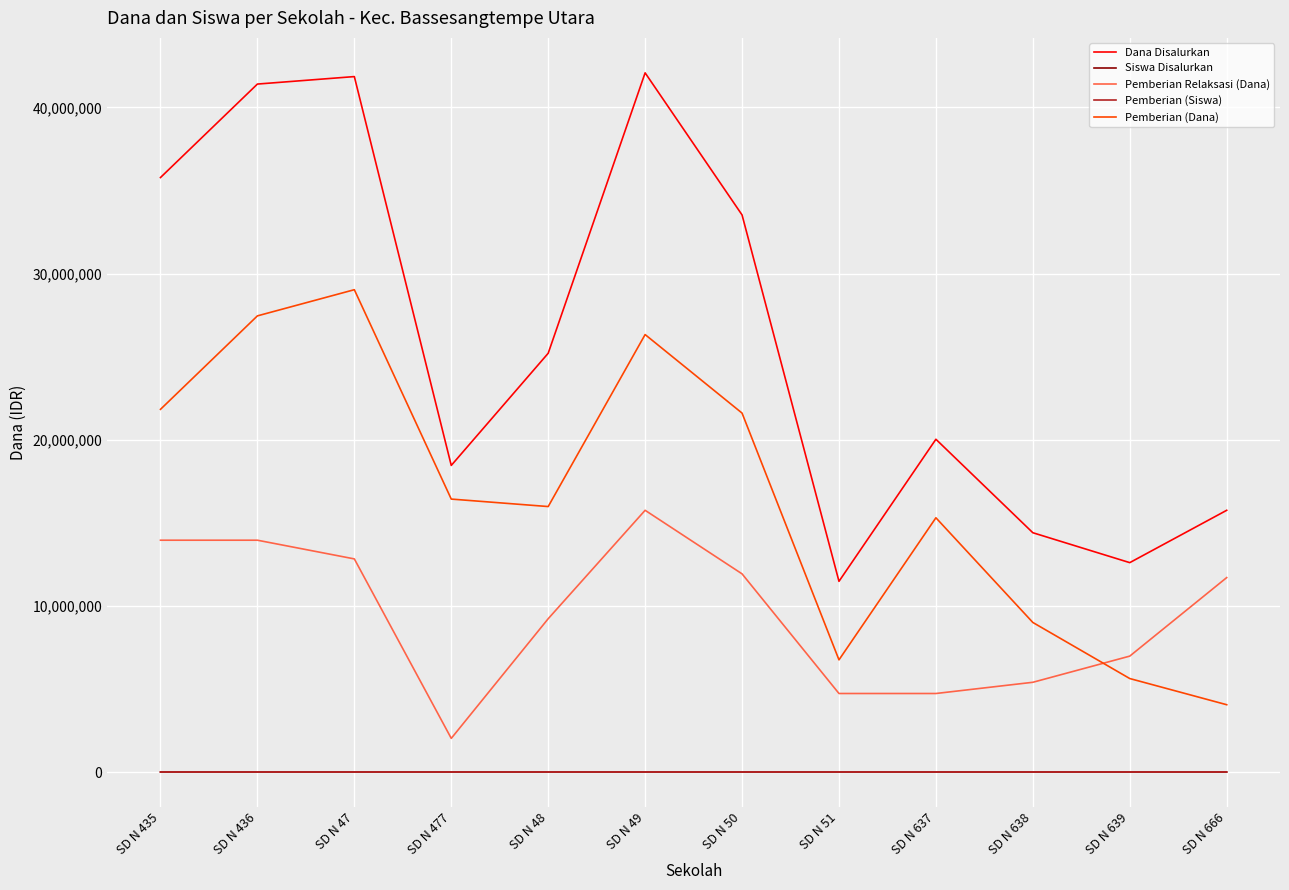

Is the value of Pemberian Relaksasi (Dana) at SD N 436 greater than the value of Pemberian (Siswa) at SD N 436?

Yes